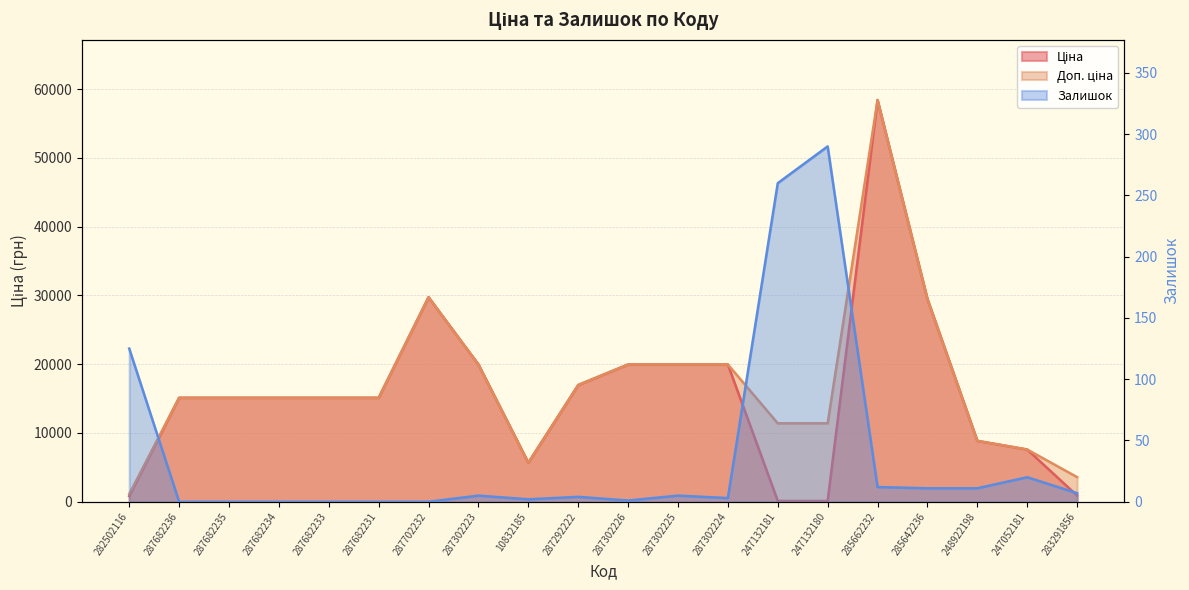

At which label does Залишок reach its peak?

247132180